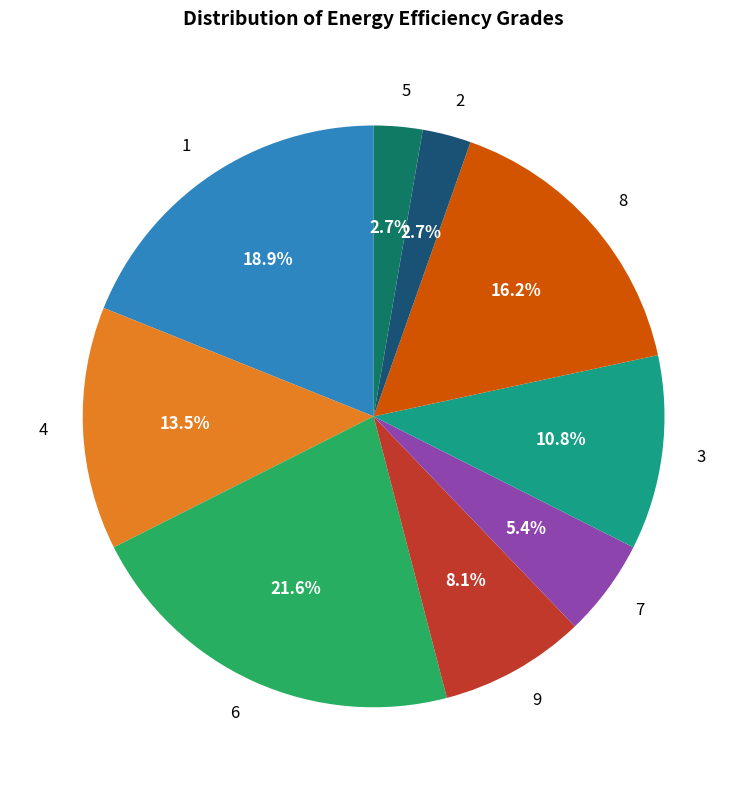

To the nearest percent, what portion does 2 represent?

3%